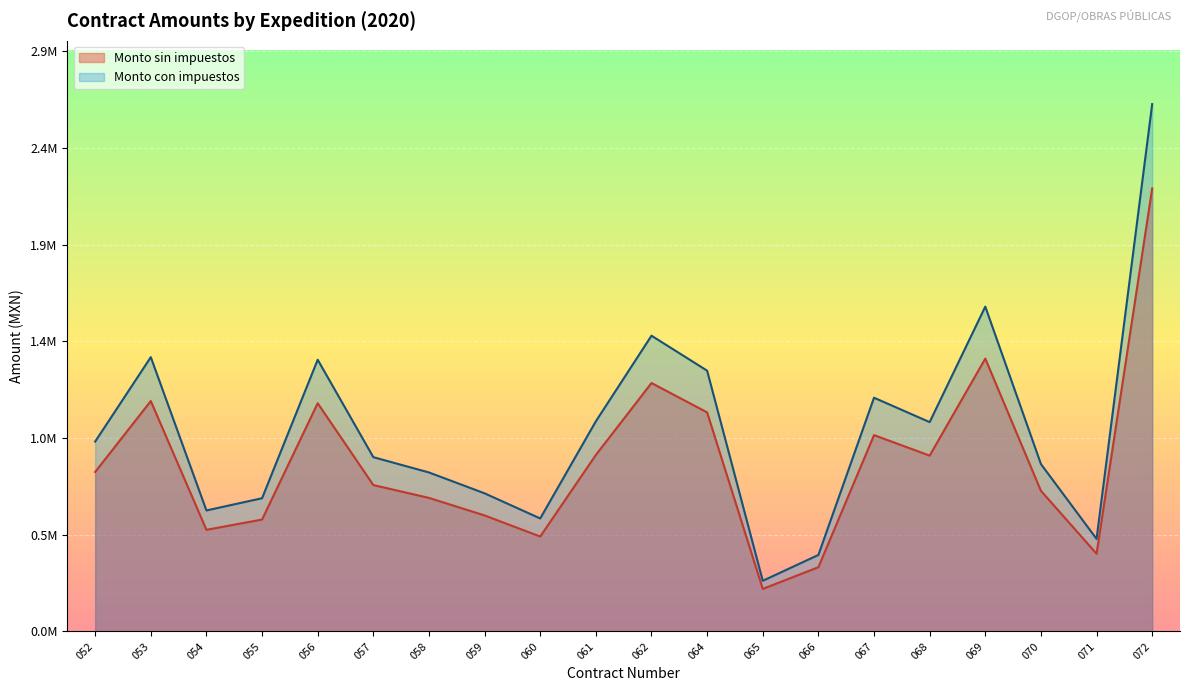

True or false: Monto sin impuestos has more than 1 interior local peaks.

True